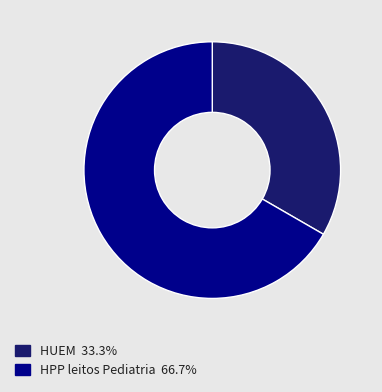

Is there a majority slice in this chart?

Yes